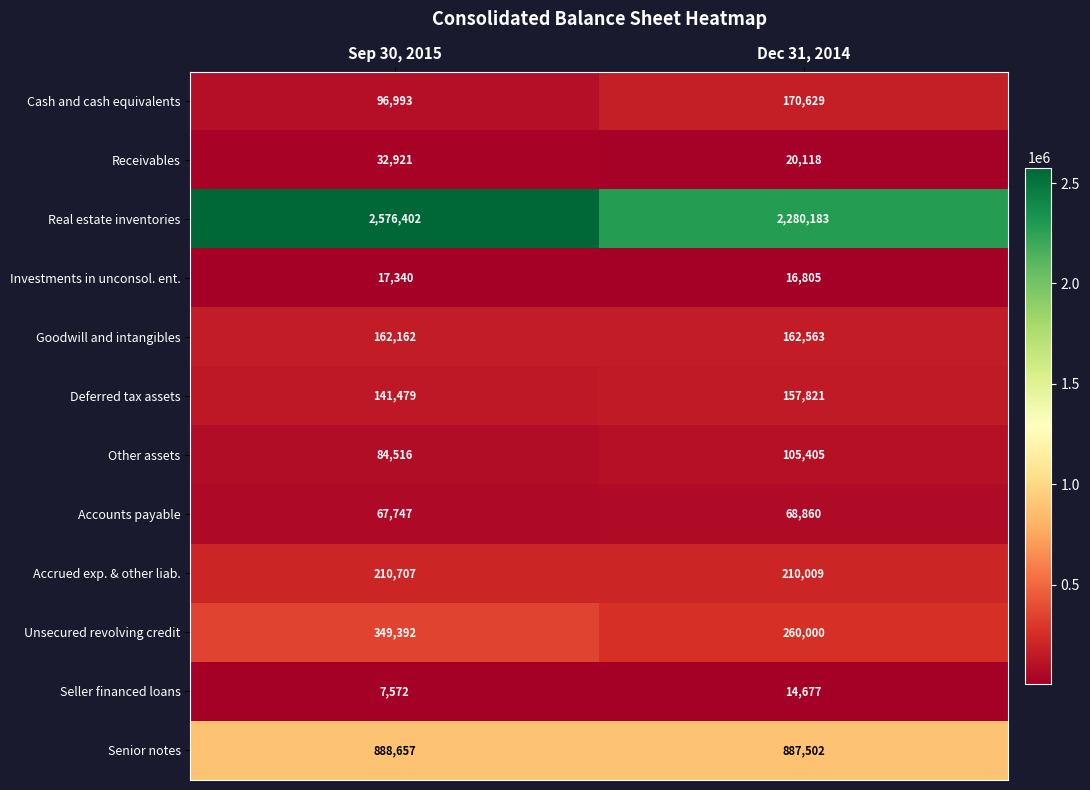

What is the average value of the Receivables series?

26520